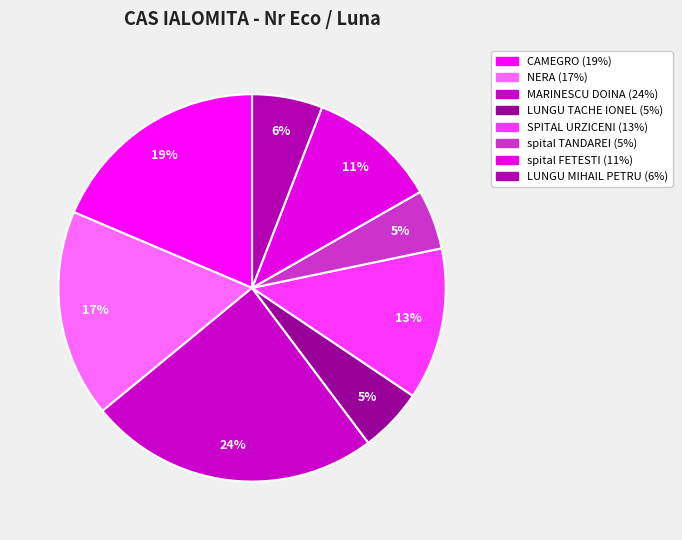

Which category has the biggest portion of the pie?

MARINESCU DOINA